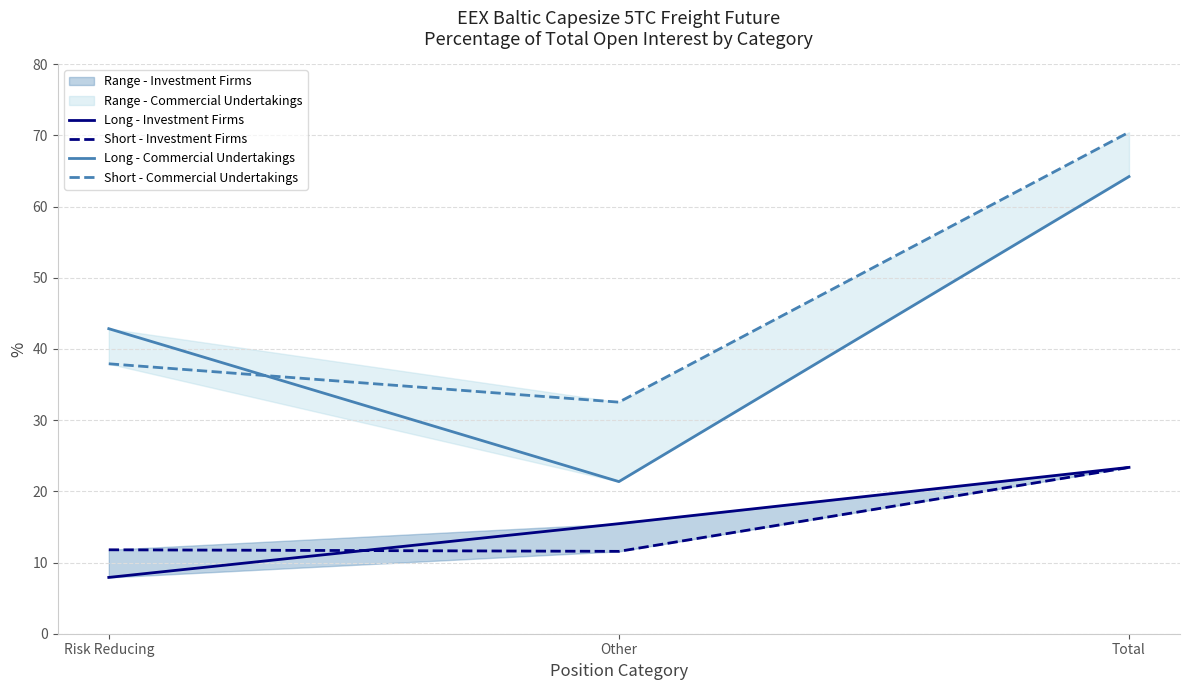

Which category has the highest value across all series?

Total